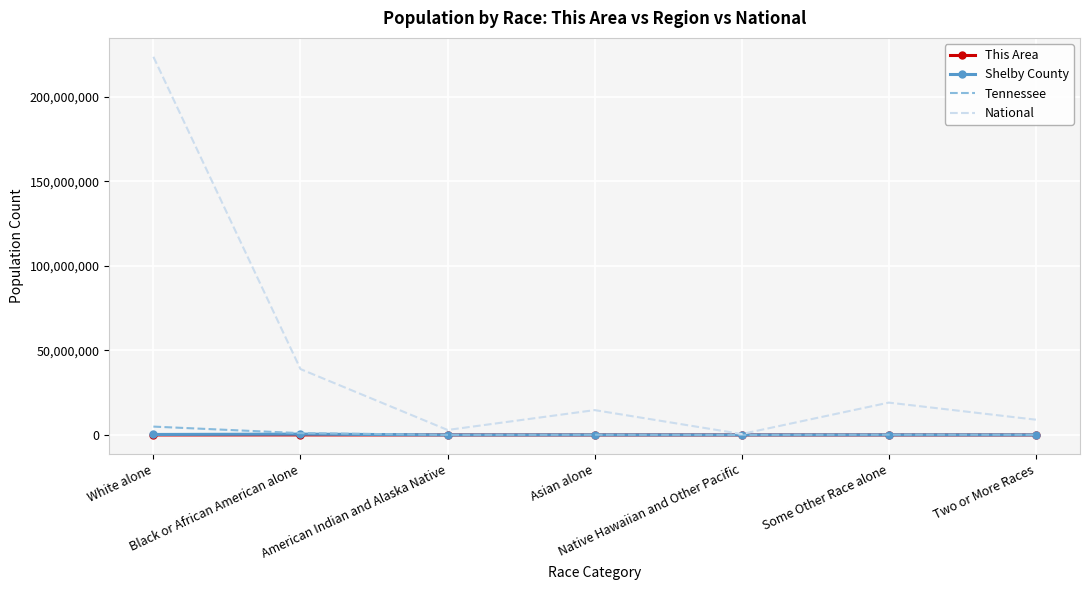

Which series has the widest spread of values?

National